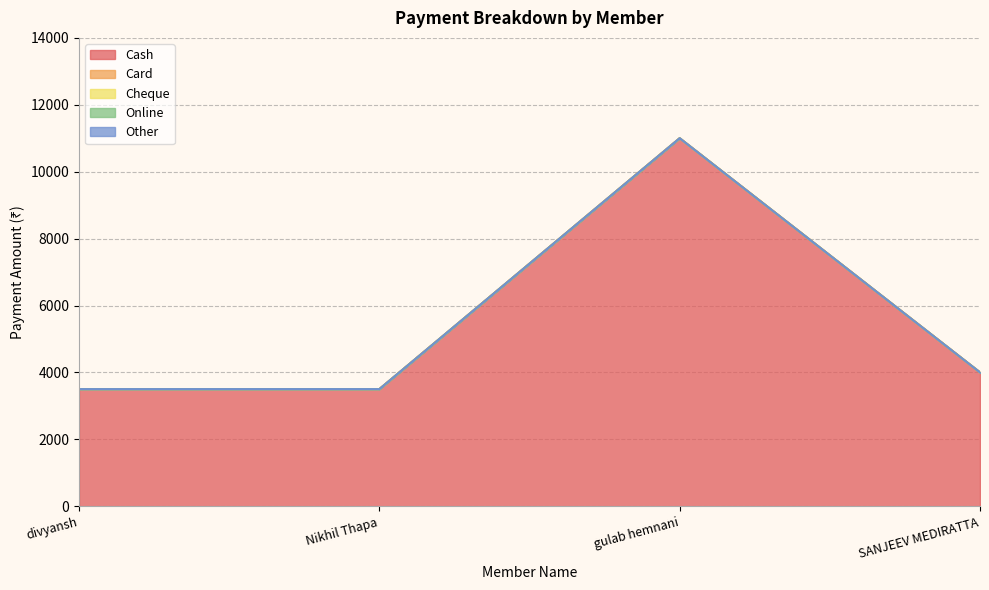

True or false: Card and Other cross at least once.

False